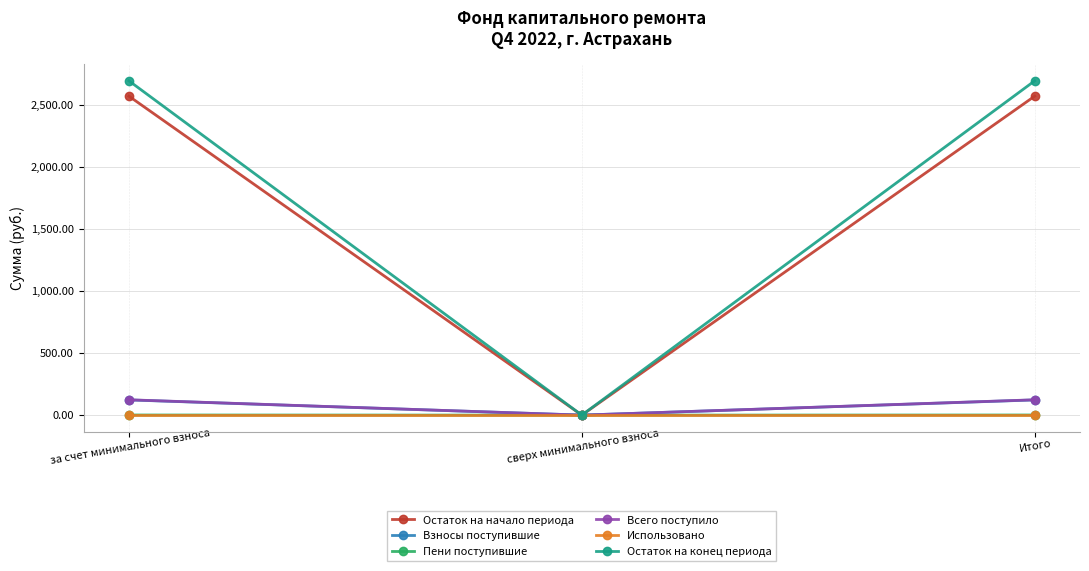

True or false: Остаток на конец периода has a value of 4110.1 at Итого.

False